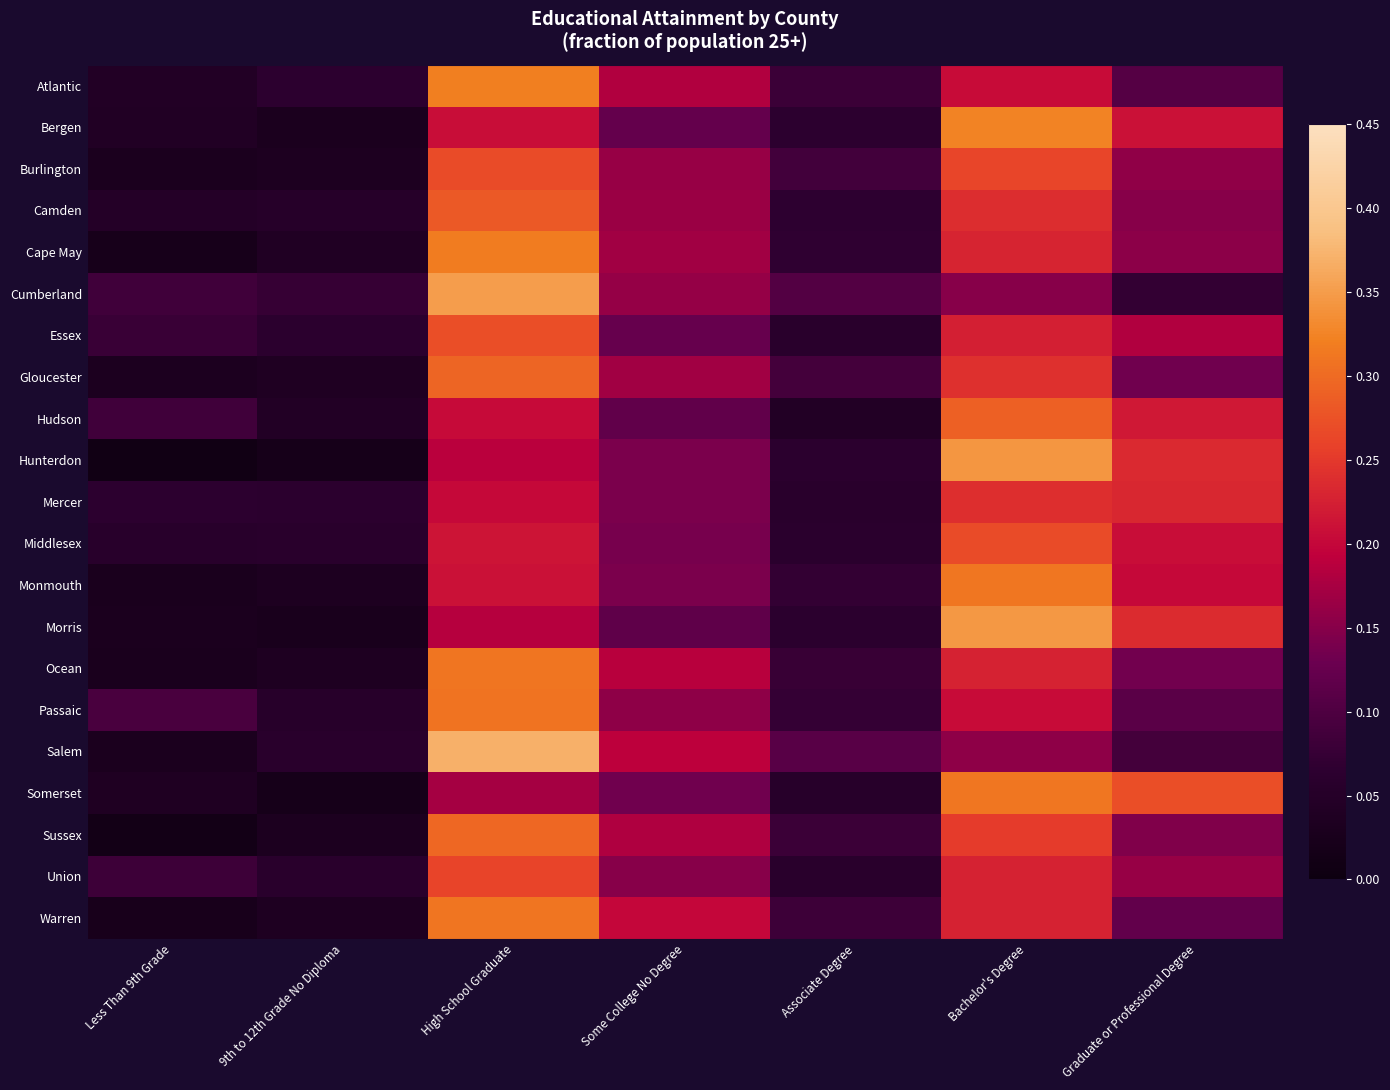

What is the difference between the highest and lowest values at Less Than 9th Grade?

0.1